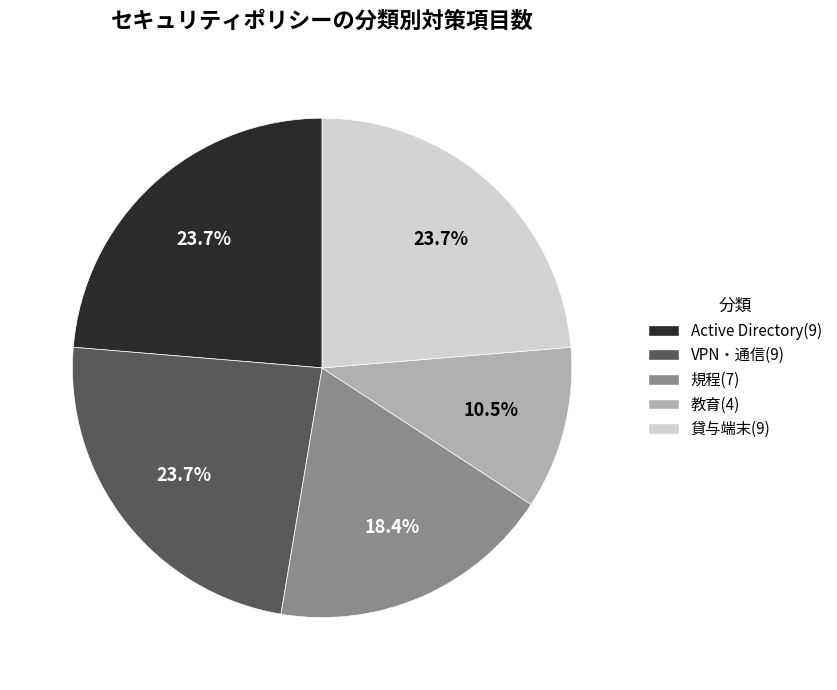

What is the ratio of the value at 教育 to the value at 貸与端末?

0.4